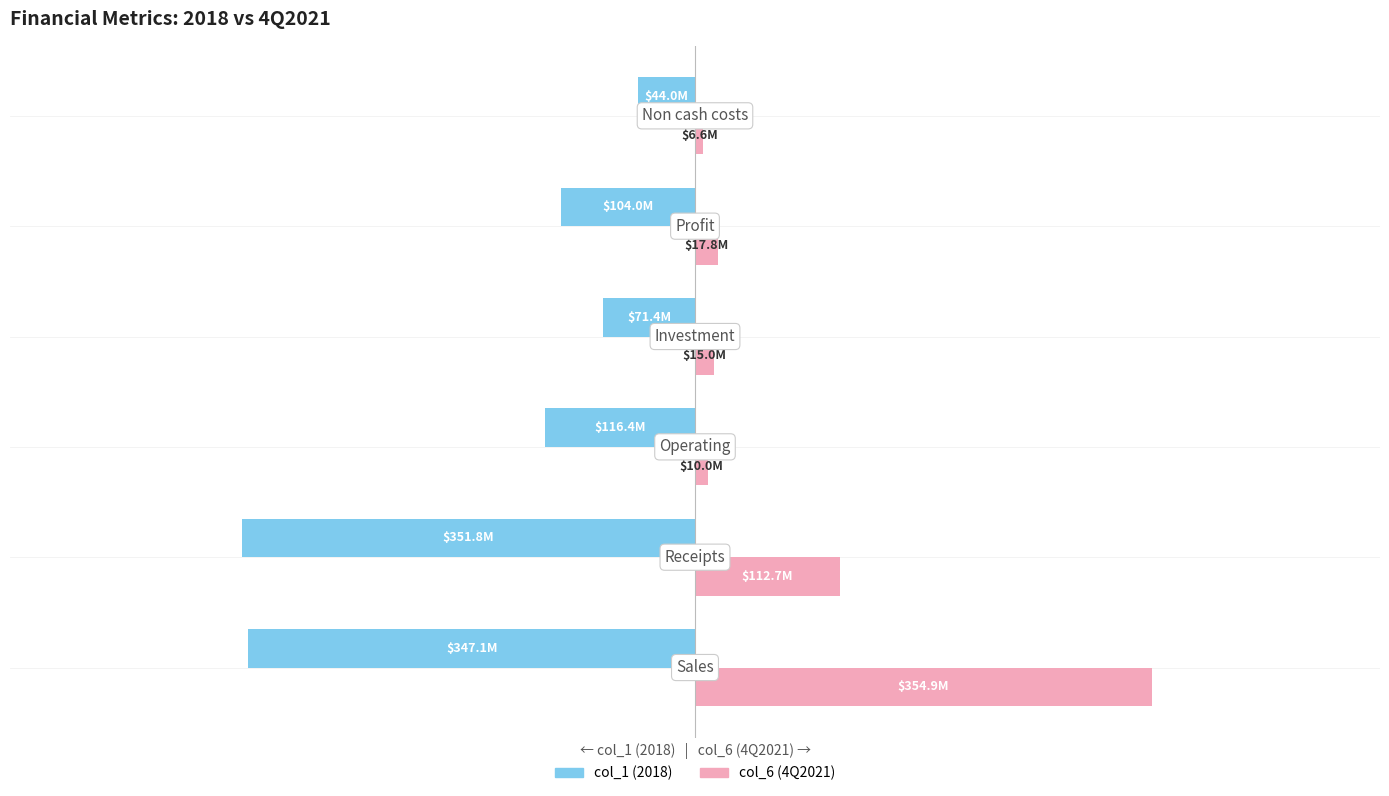

What are all the series names shown in the legend?

col_1 (2018), col_6 (4Q2021)